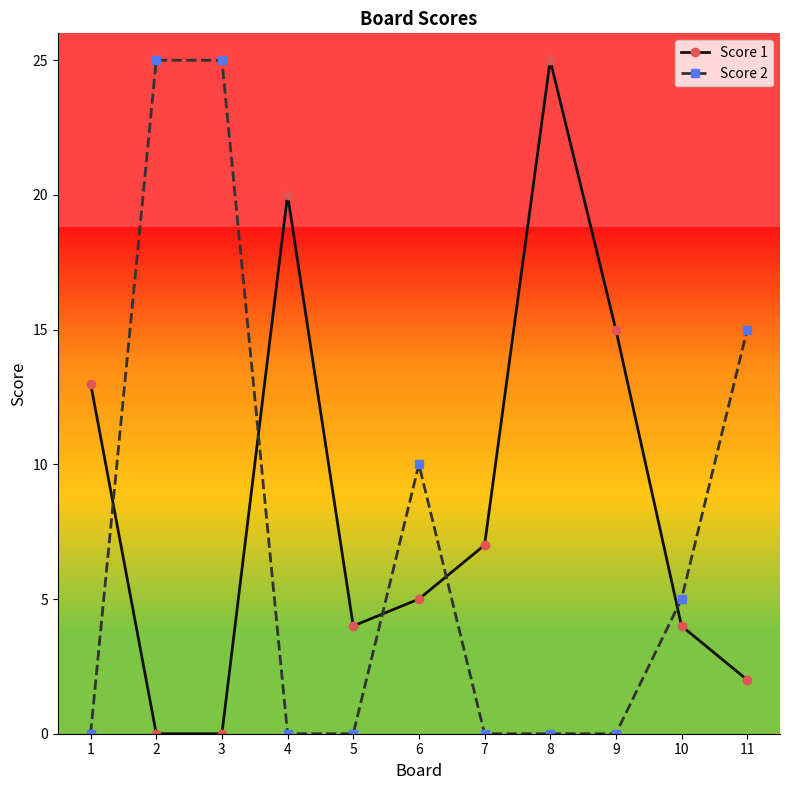

The Score 1 series shows 8 at 6. True or false?

False